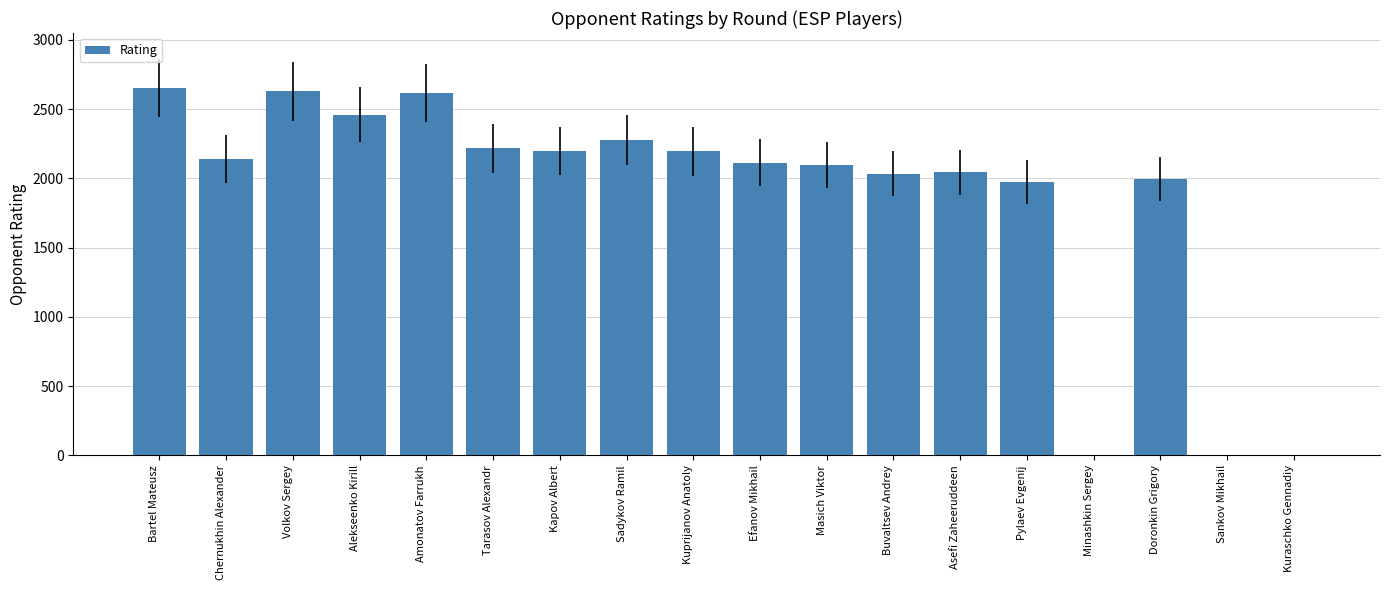

What is the maximum value shown in the chart?

2651